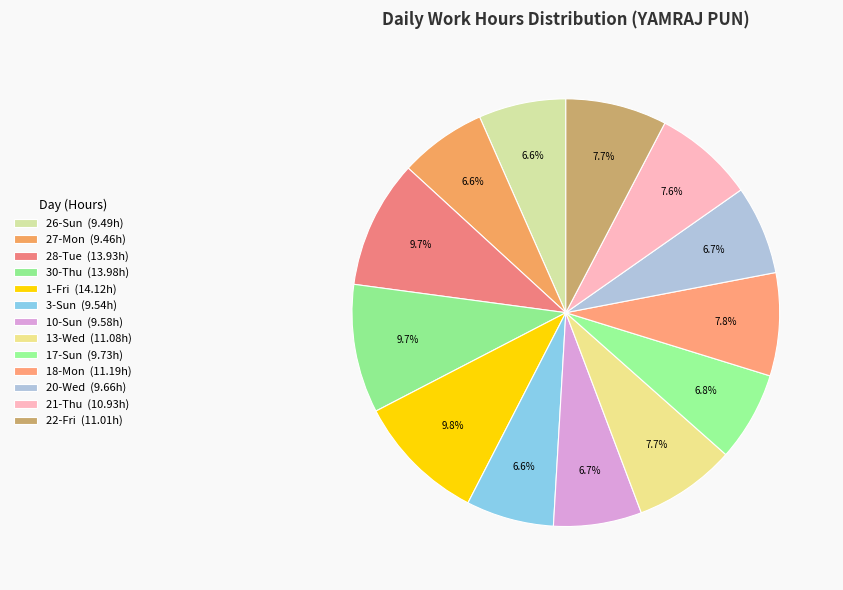

To the nearest percent, what portion does 28-Tue represent?

10%